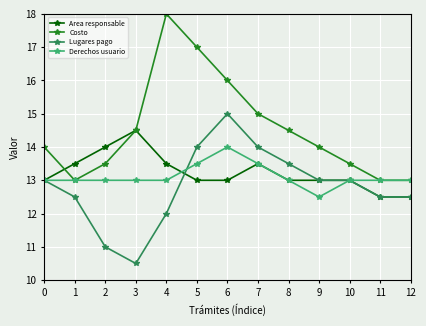

What is the value of the Lugares pago point at the 9th from the left?

13.5